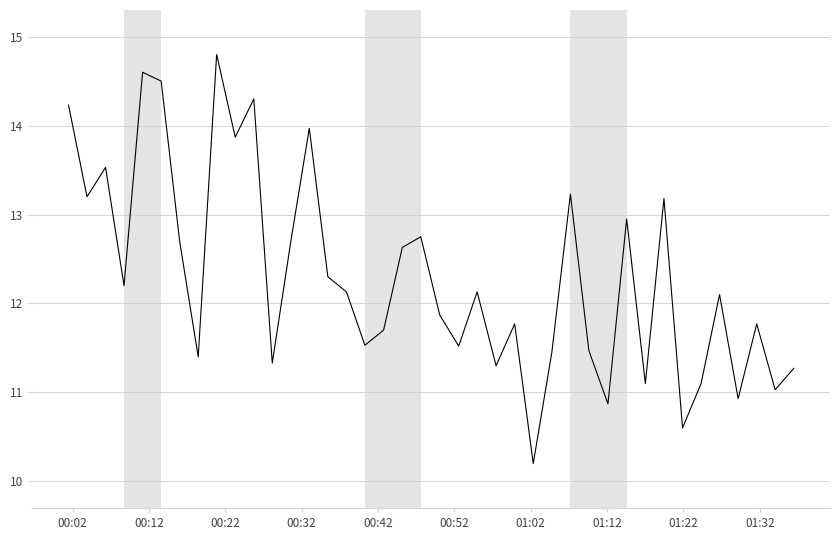

What is the difference between the maximum and minimum values?

4.6